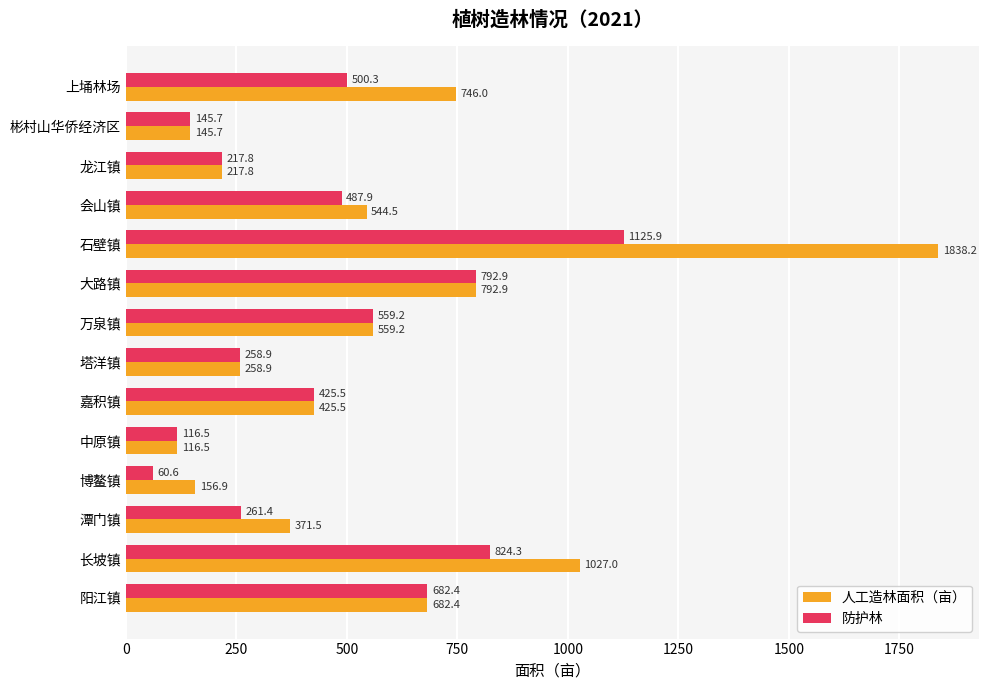

Rank the series by their maximum value, from highest to lowest.

人工造林面积（亩）, 防护林